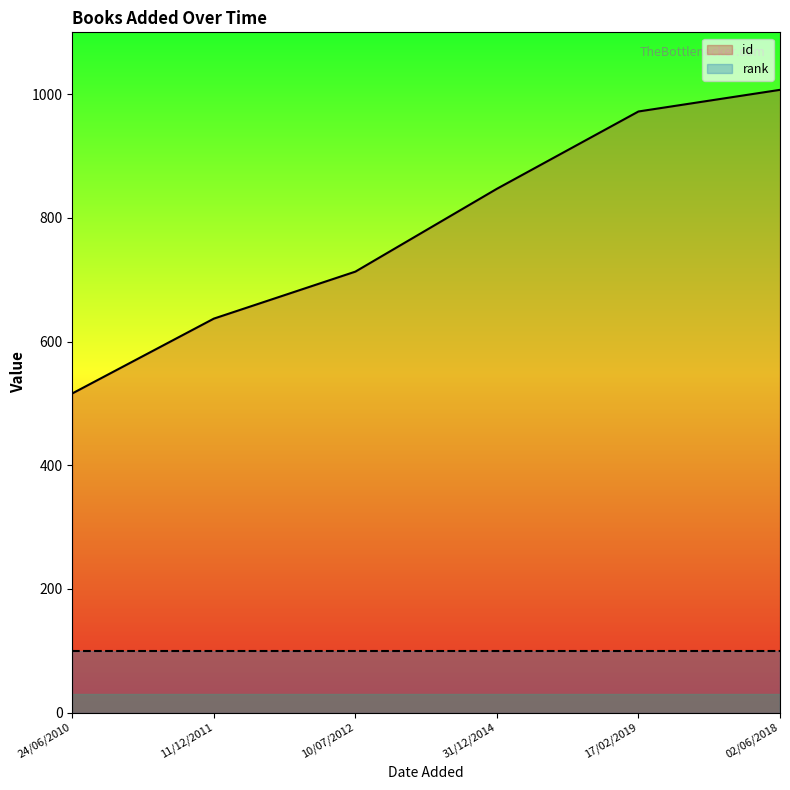

What is the sum of the values at 02/06/2018 and 11/12/2011?

1644